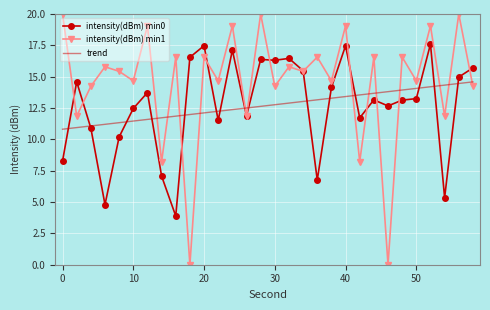

Which series has the largest total across all categories?

intensity(dBm) min1